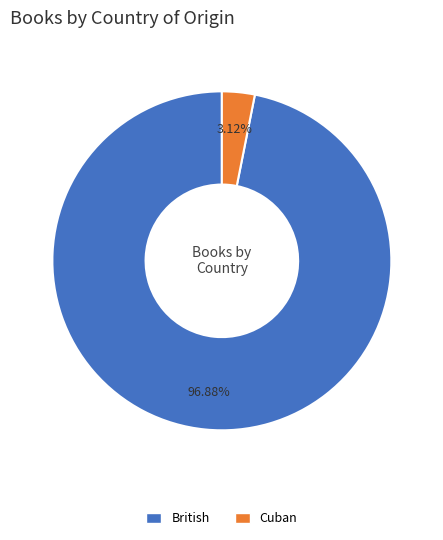

Rank the categories by value from lowest to highest.

Cuban, British